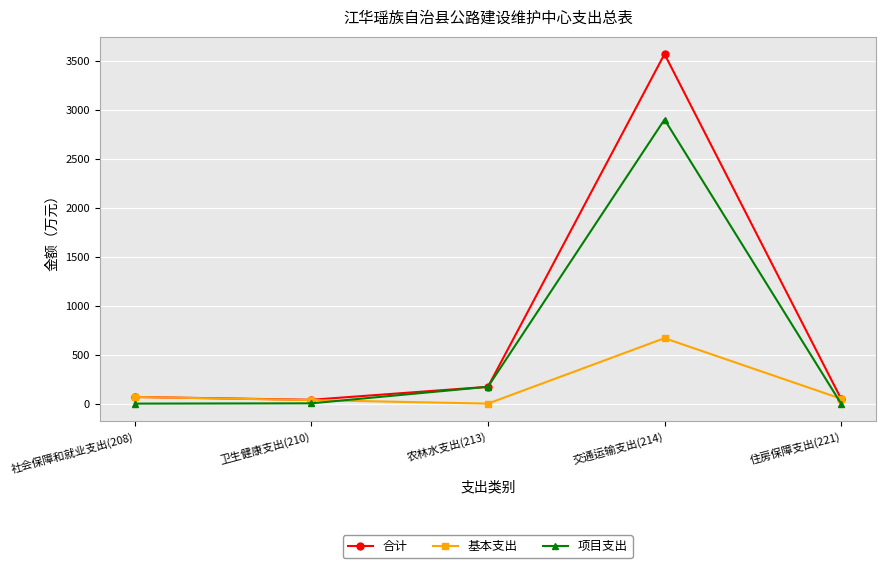

At which category does 合计 reach its first local valley?

卫生健康支出(210)